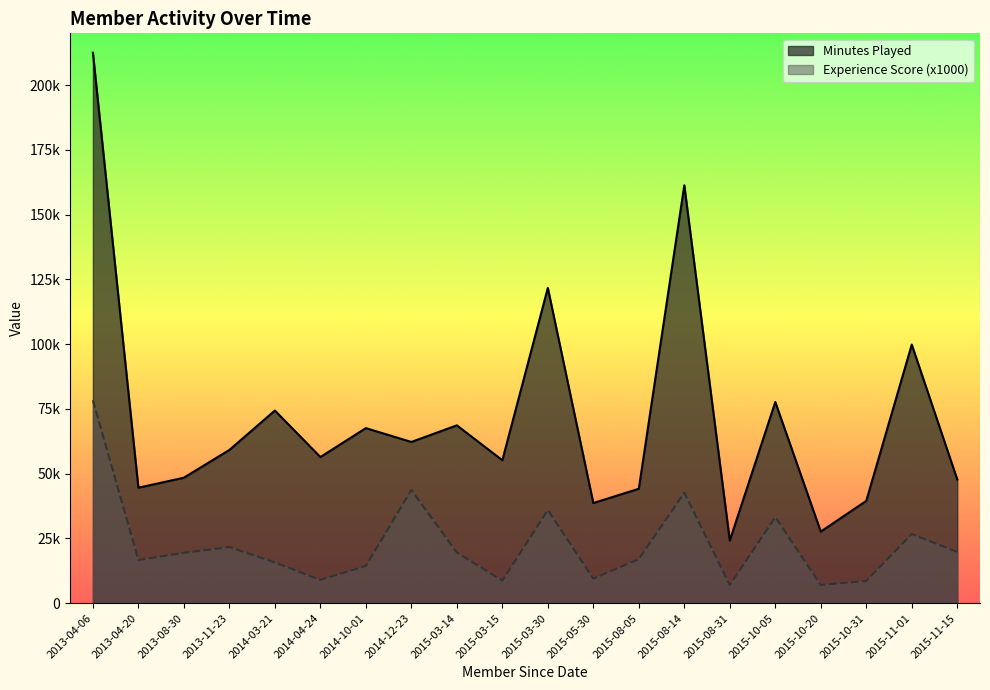

How many data points in Minutes Played are above 59136?

9